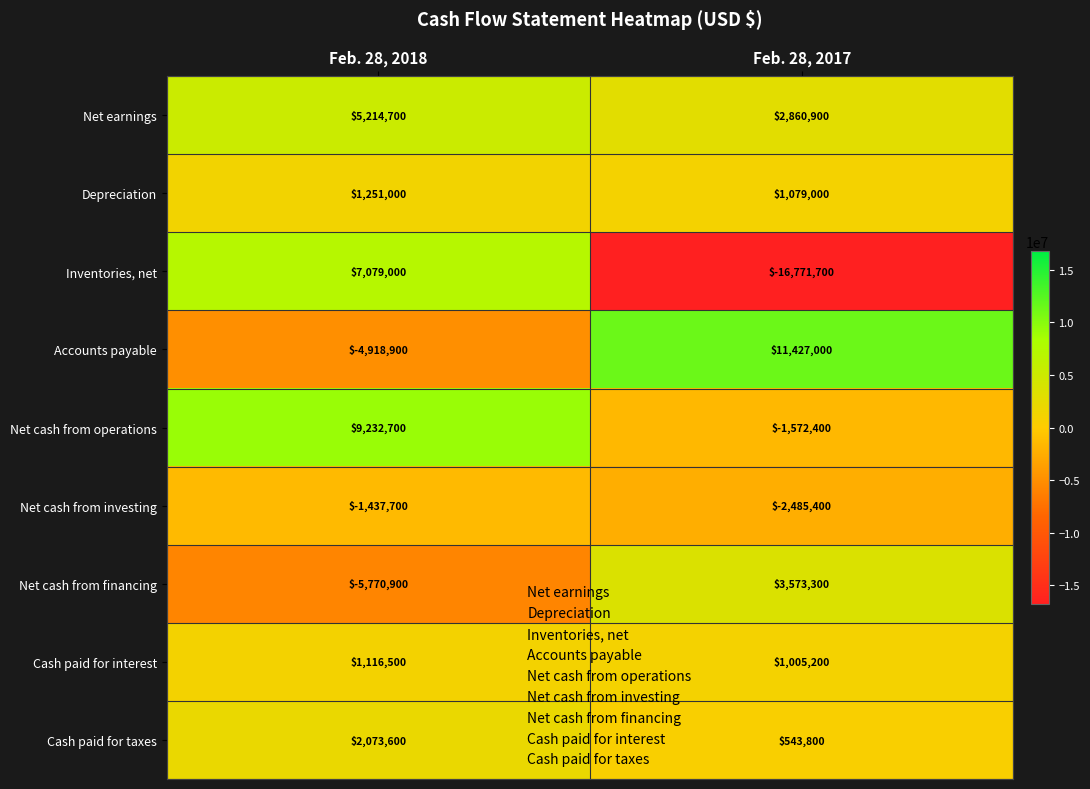

At which category is the sum across all series the highest?

Feb. 28, 2018